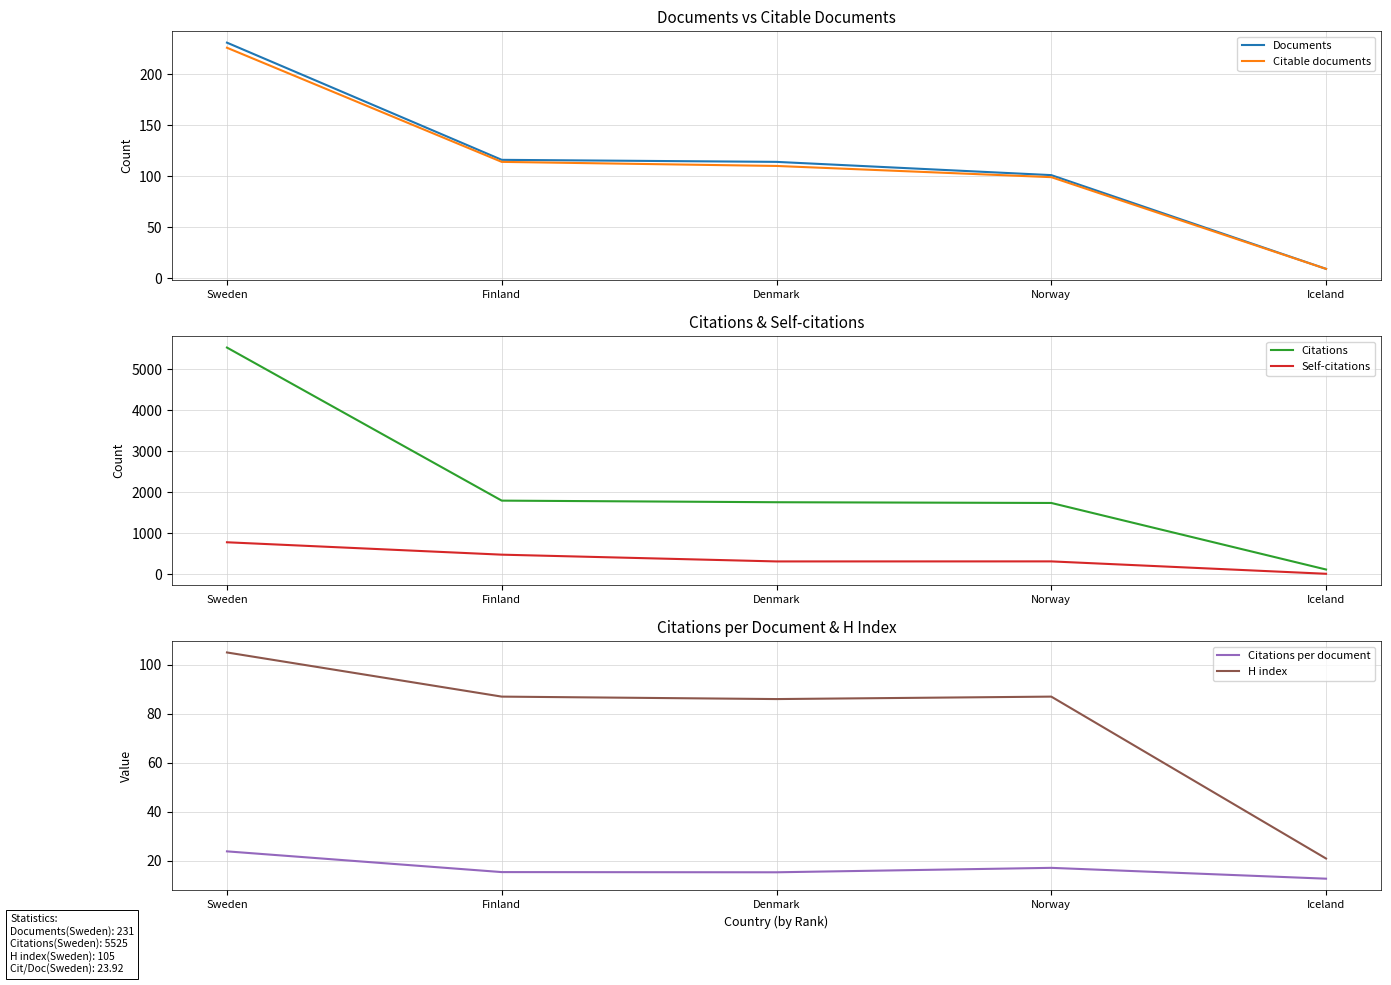

At which category is the sum across all series the highest?

Sweden